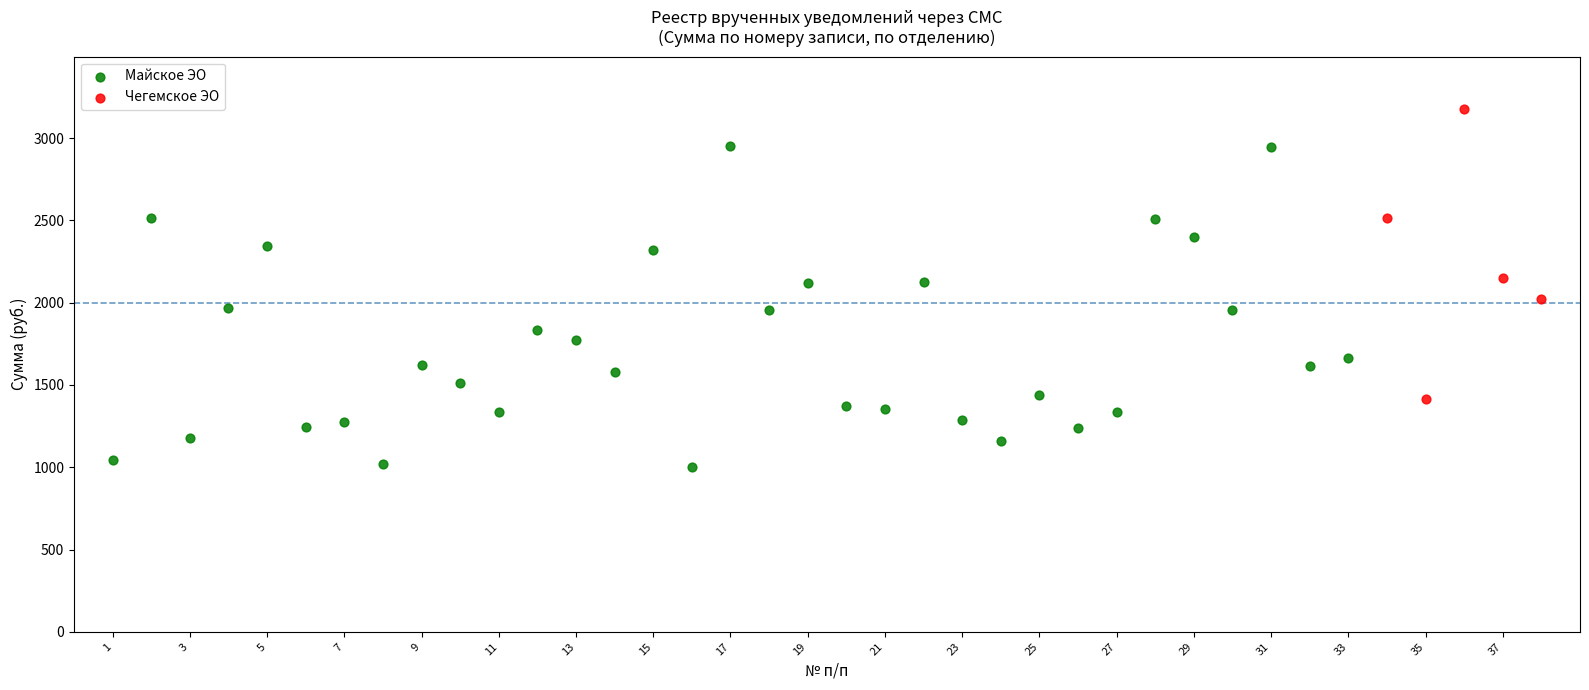

Which series has the widest spread of Y values?

Майское ЭО